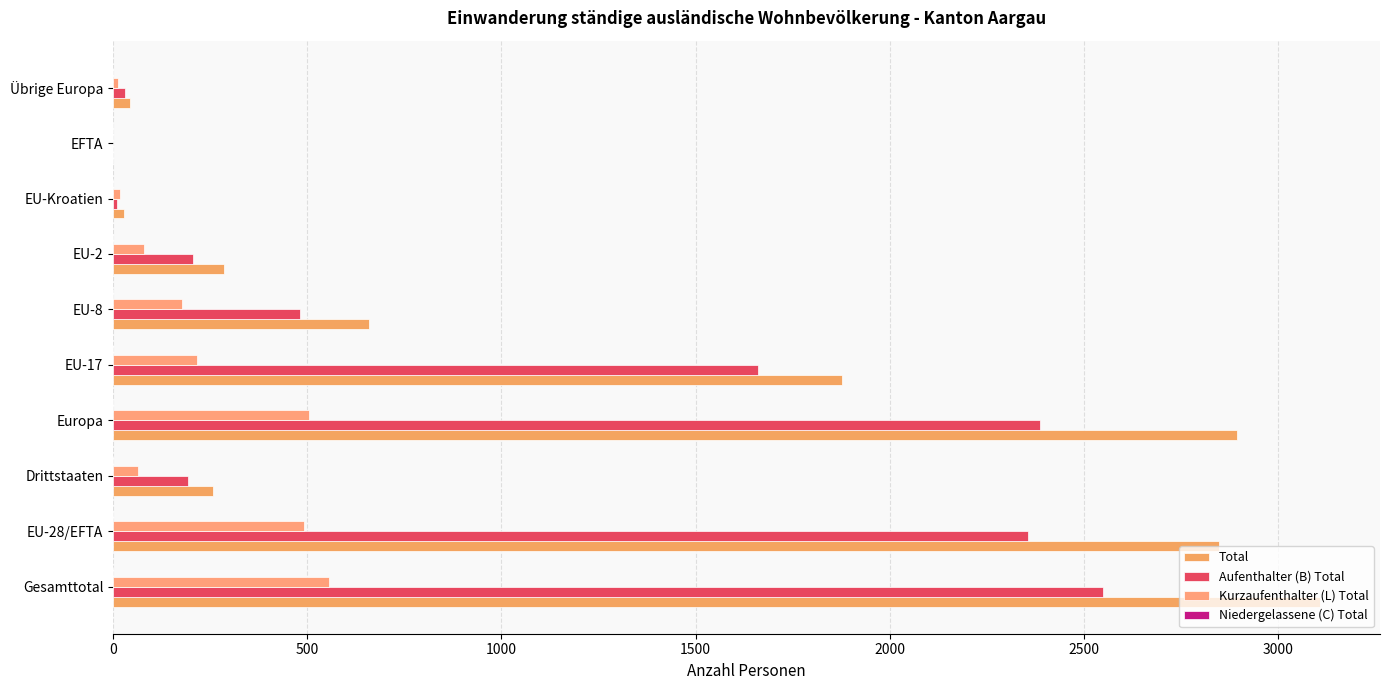

Count the number of data series in this chart.

4